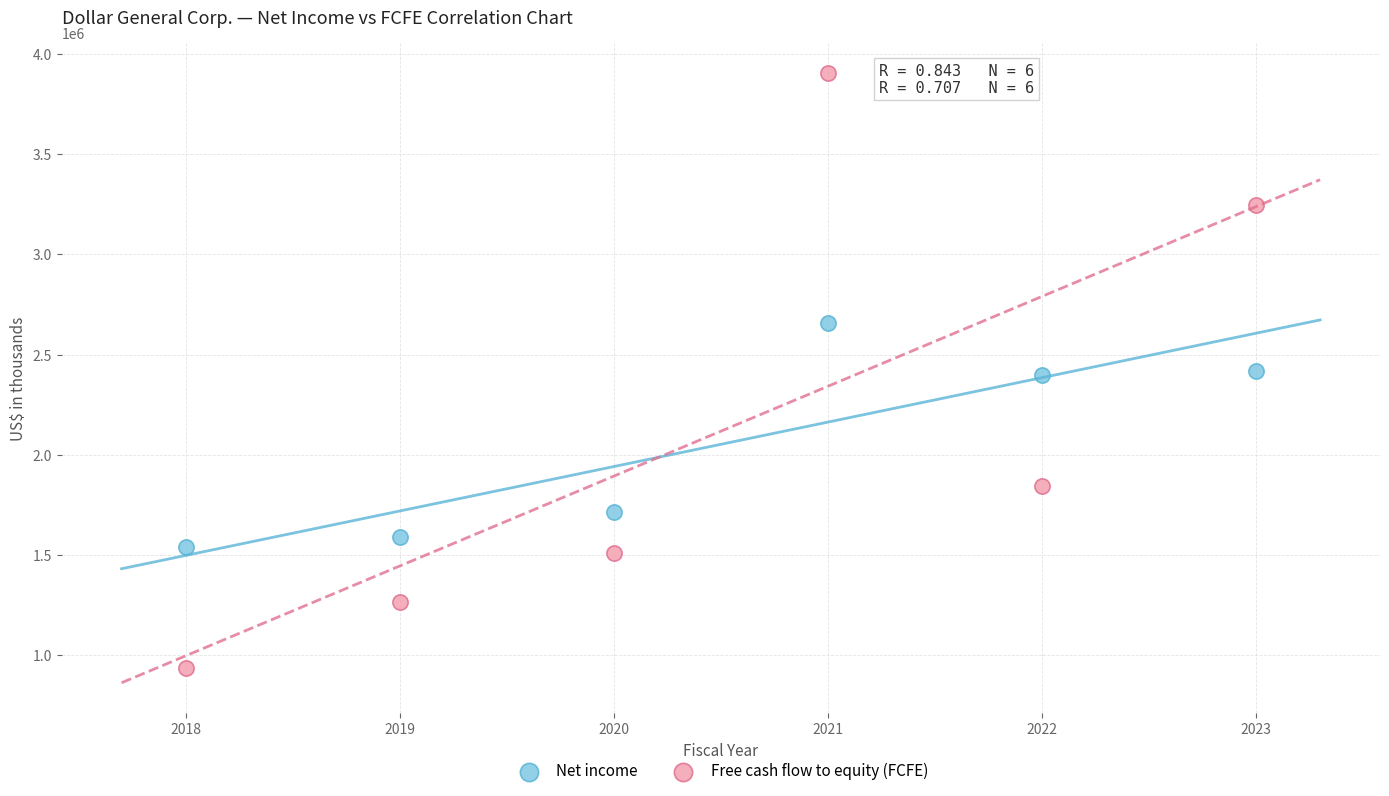

Which series reaches the minimum Y coordinate?

Free cash flow to equity (FCFE)